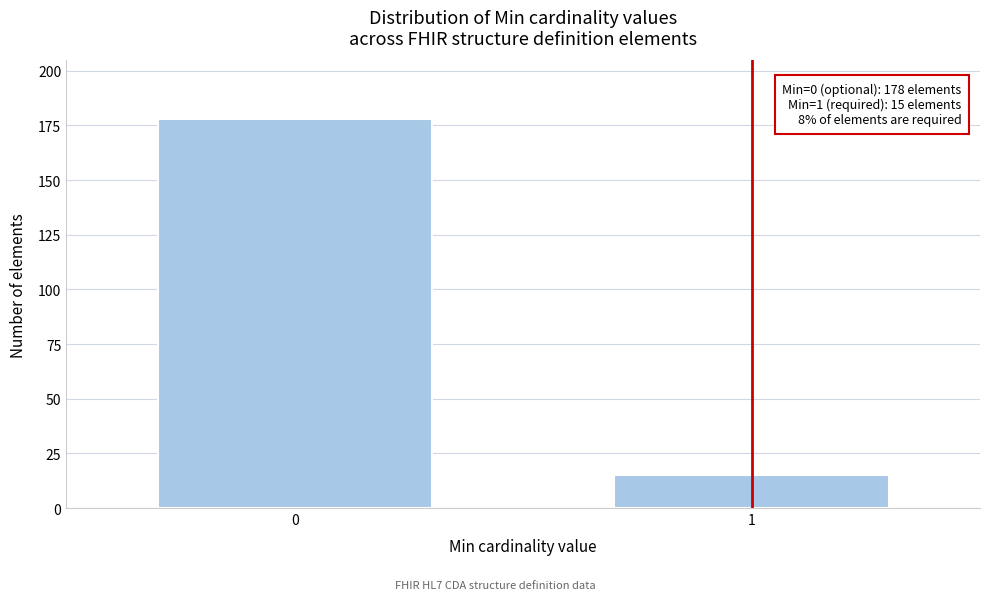

Reading right to left, extract all data points from this chart.

15	178